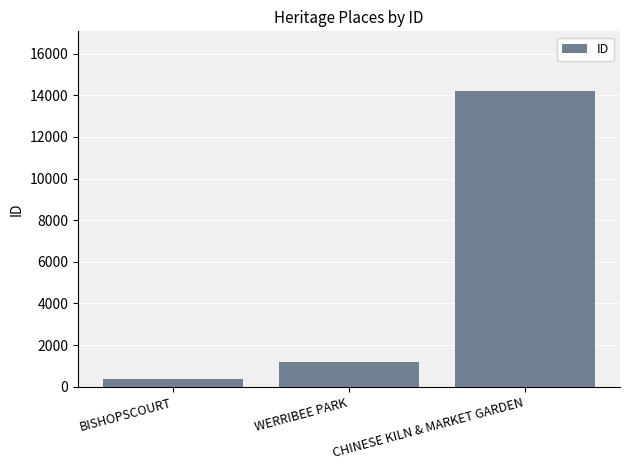

What position from the left is BISHOPSCOURT?

1